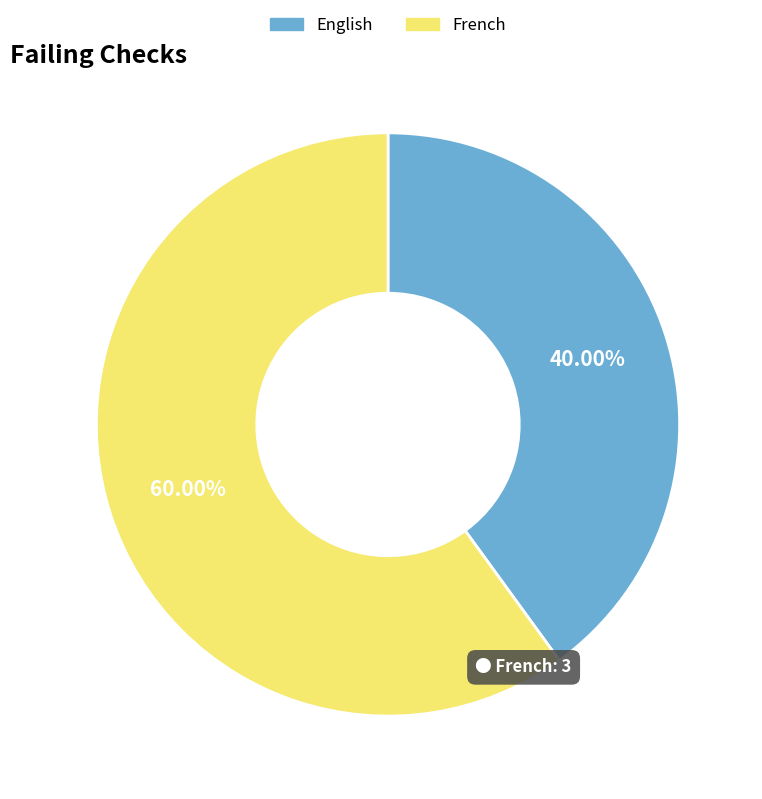

Which category accounts for the majority?

French